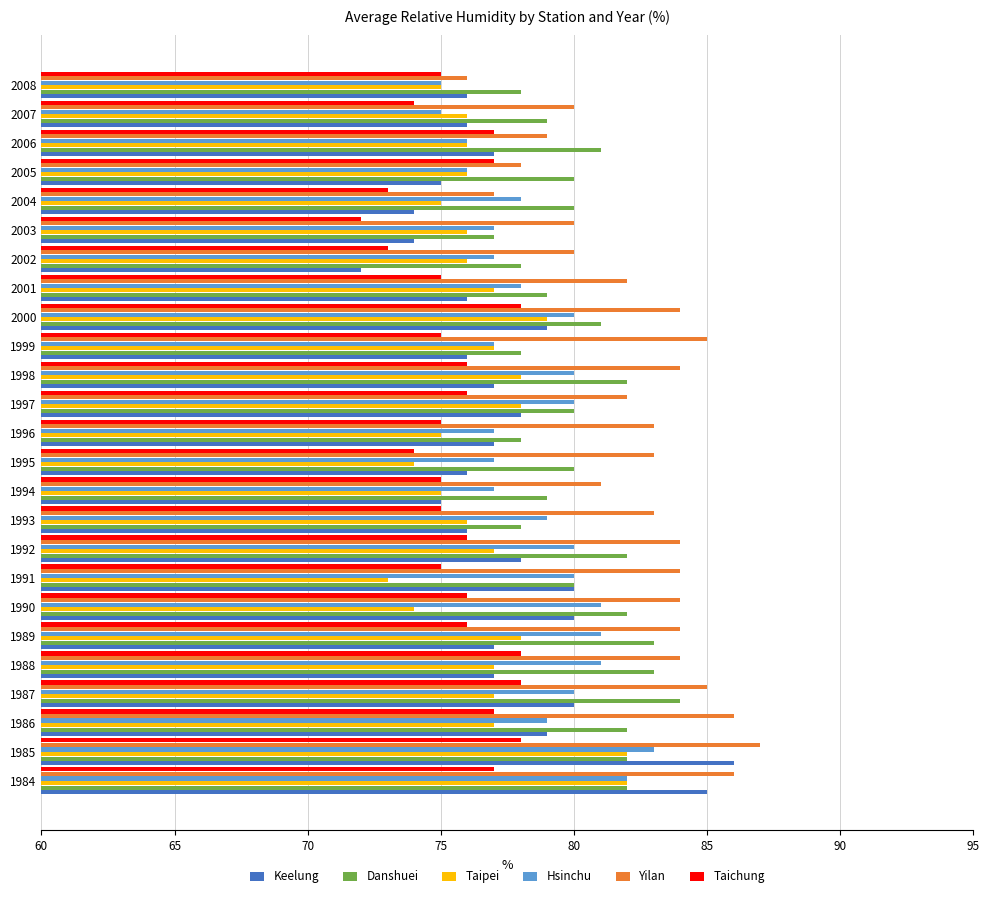

What are all the series names shown in the legend?

Keelung, Danshuei, Taipei, Hsinchu, Yilan, Taichung